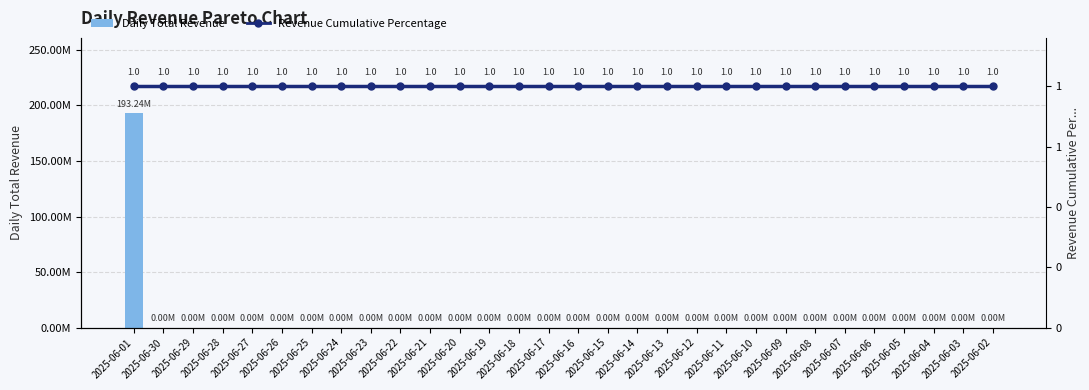

What is the maximum value for Daily Total Revenue?

193240000